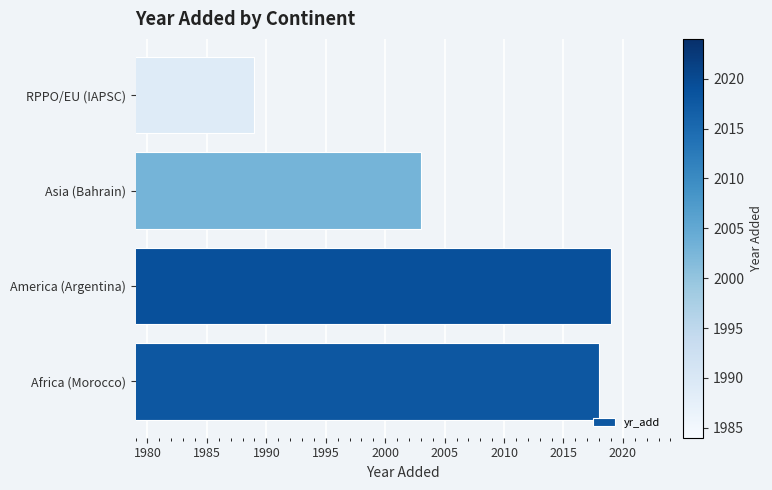

What is the difference between the maximum and minimum values?

30